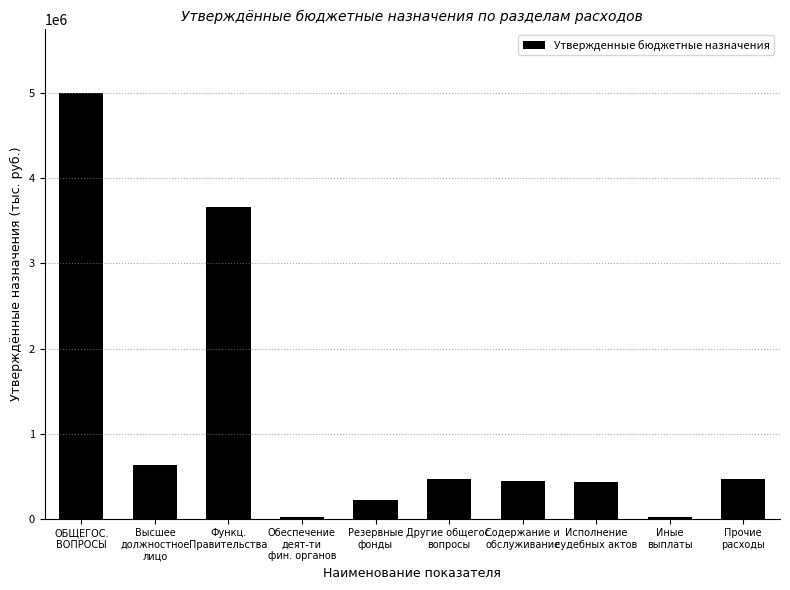

Between Функц.
Правительства and Исполнение
судебных актов, which is larger?

Функц.
Правительства